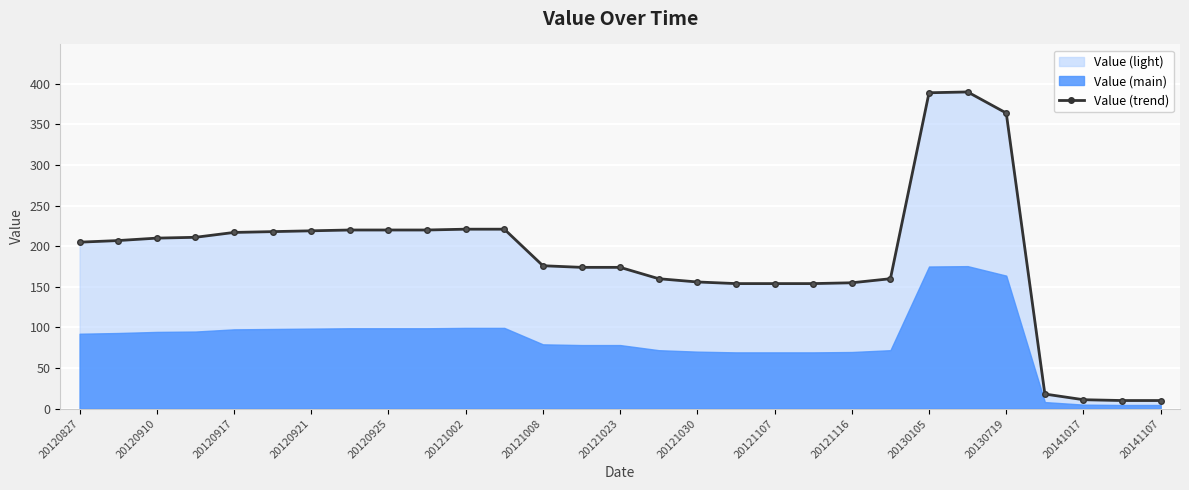

What is the average value?

186